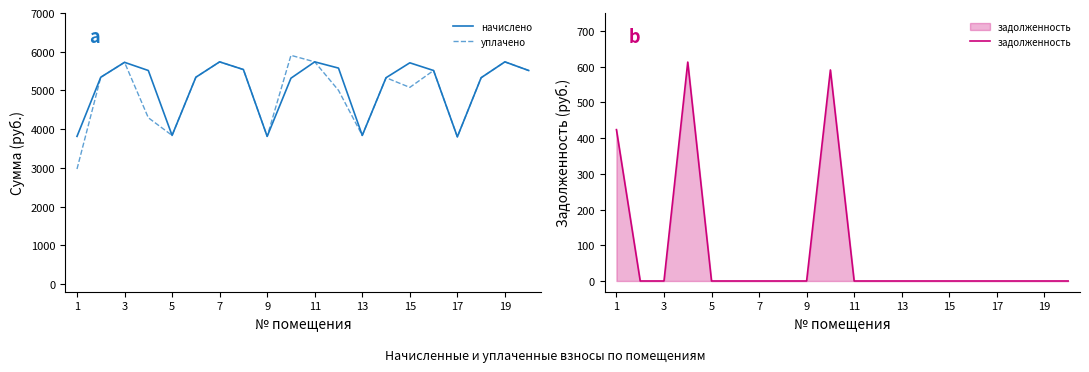

How many values in the начислено series exceed 5514?

10